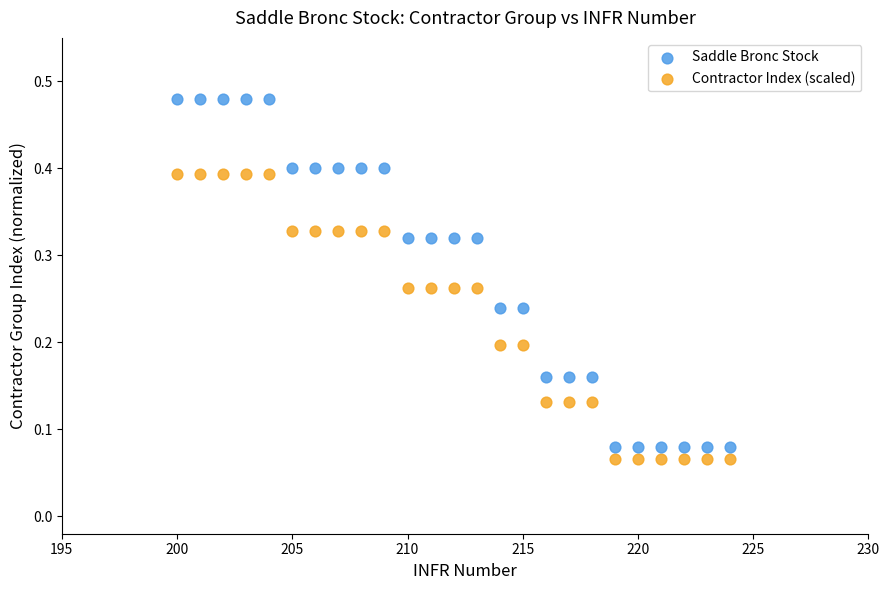

What are all the series names shown in the legend?

Saddle Bronc Stock, Contractor Index (scaled)